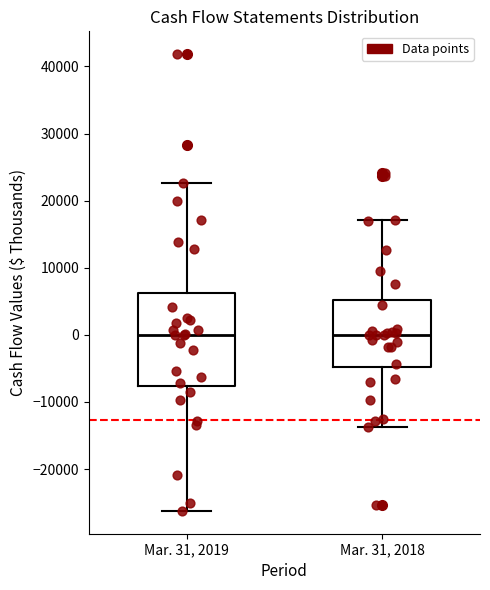

Reading left to right, read every box against the y-axis: the position of its median line, the range the box covers, and the ends of its whiskers. The values are not printed on the chart, so give them approximately, as read against the axis.

Mar. 31, 2019: median 0, box -8000 to 6000, whiskers -26000 to 23000
Mar. 31, 2018: median 0, box -5000 to 5000, whiskers -14000 to 17000